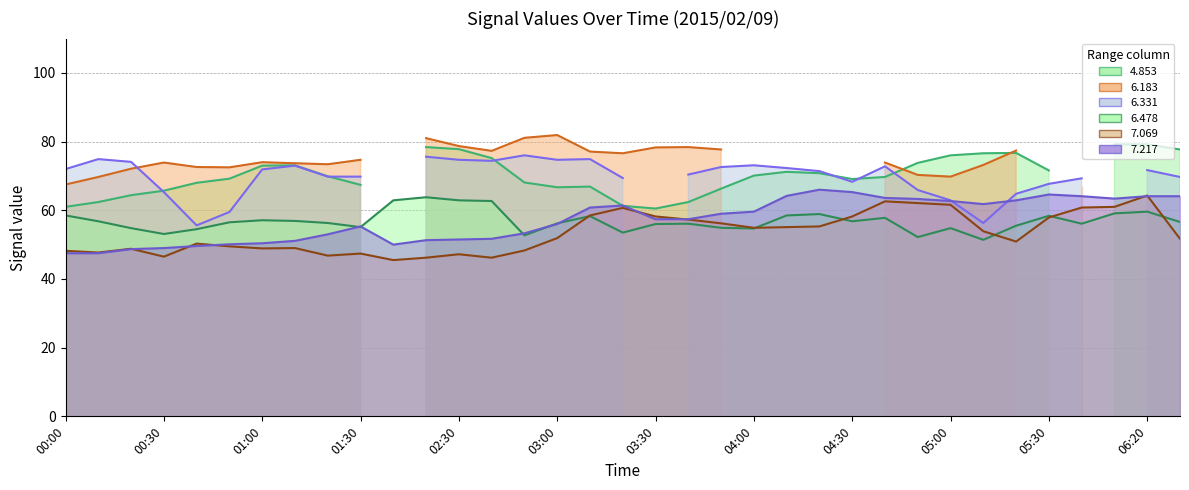

Is the value of 7.217 at 03:00 greater than the value of 6.478 at 06:20?

No